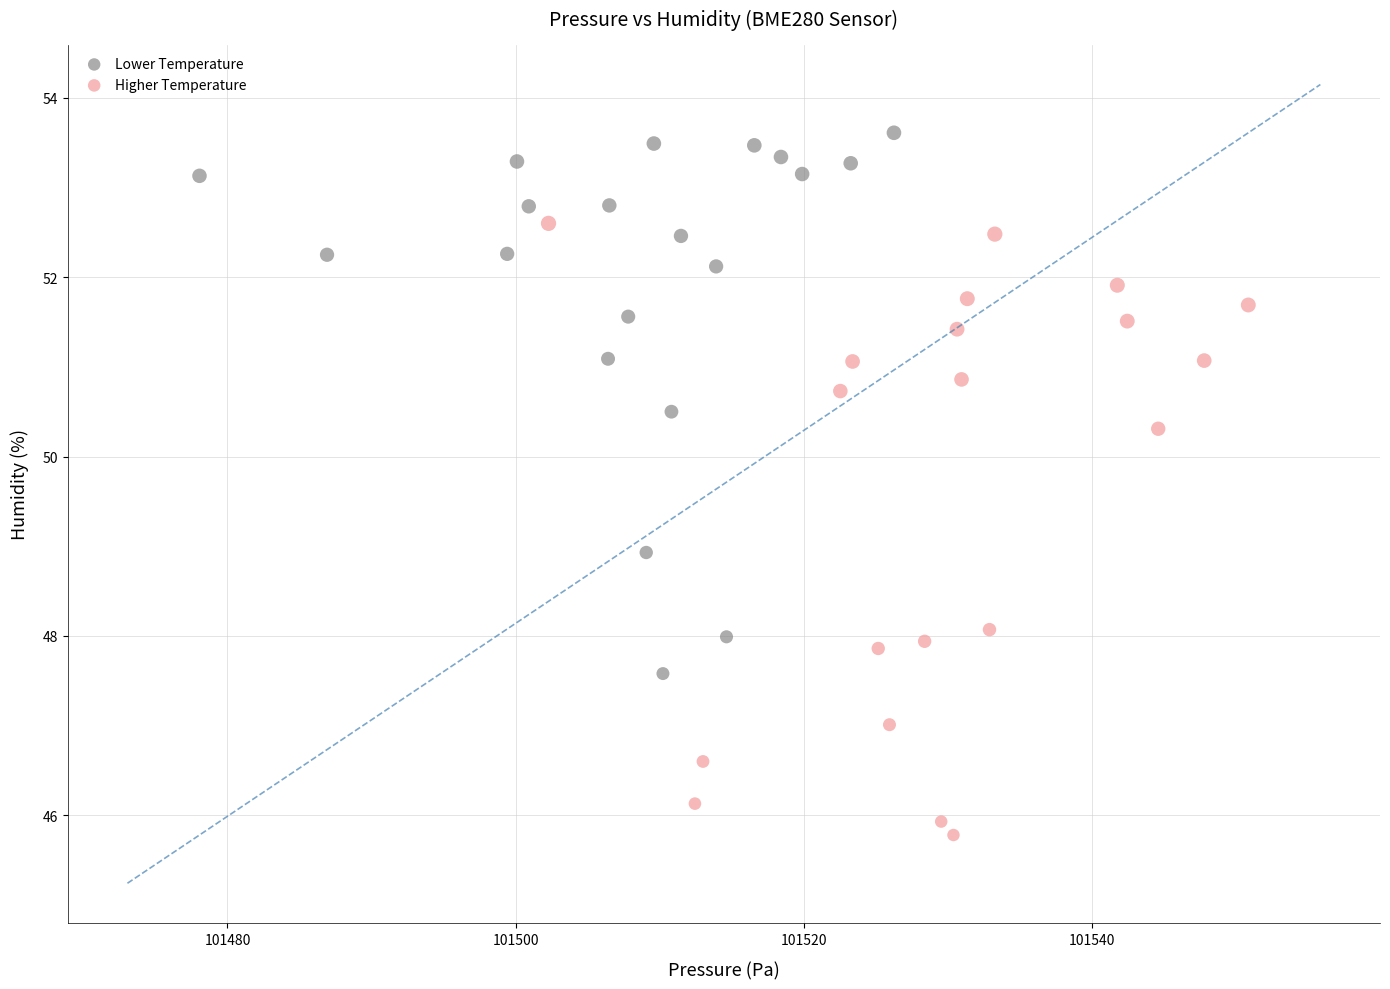

What are all the series names shown in the legend?

Lower Temperature, Higher Temperature